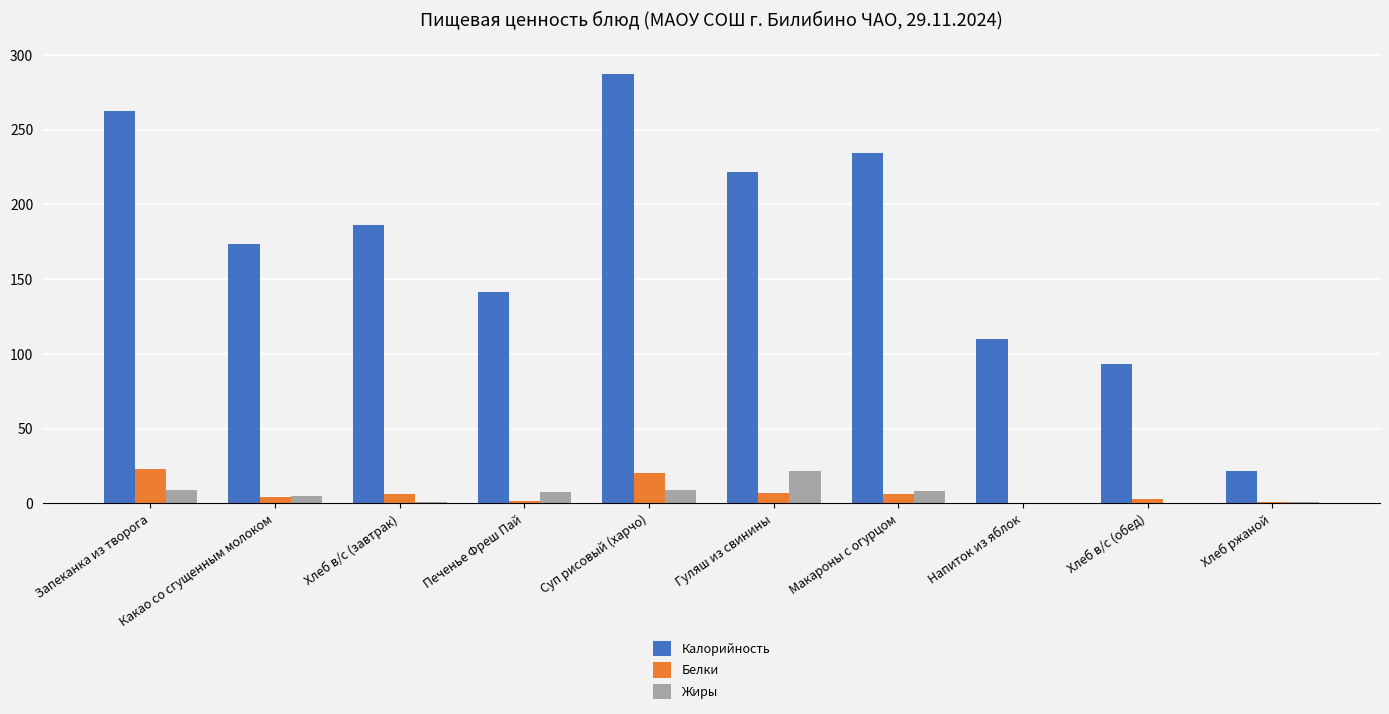

True or false: Калорийность has a value of 262.8 at Запеканка из творога.

True